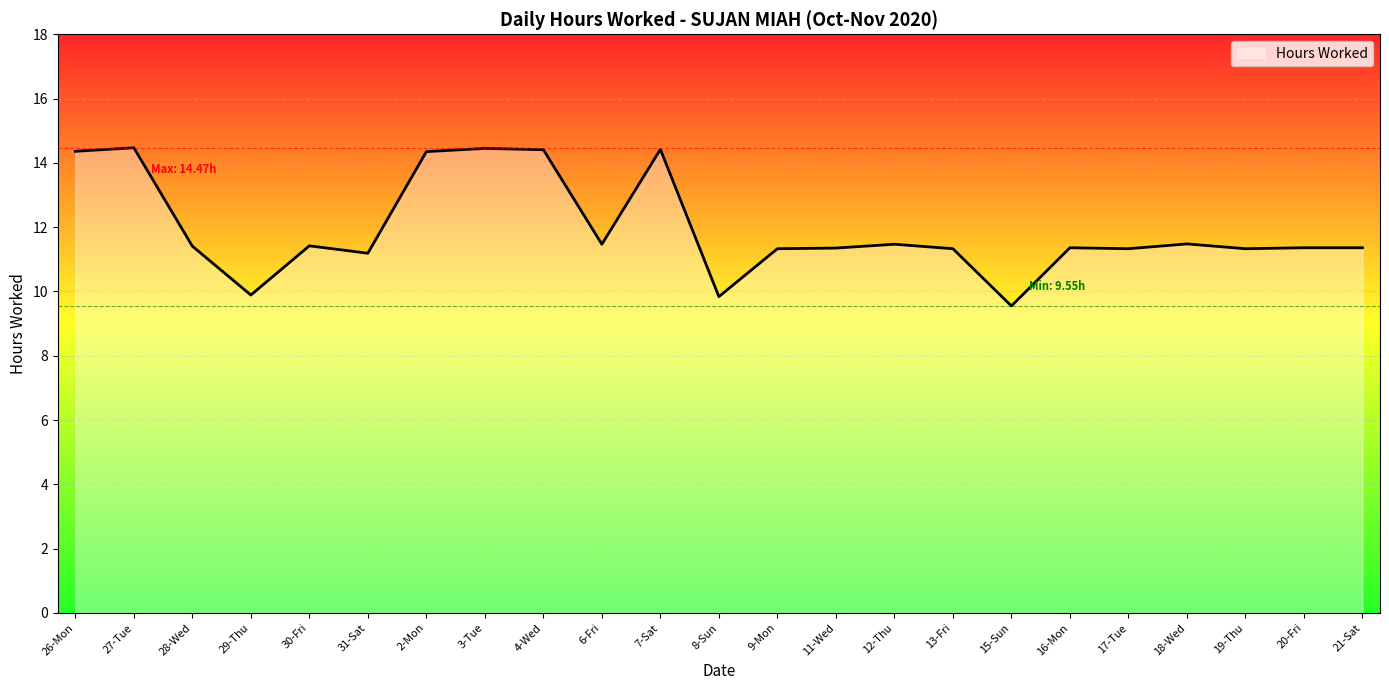

What is the greatest value displayed?

14.5